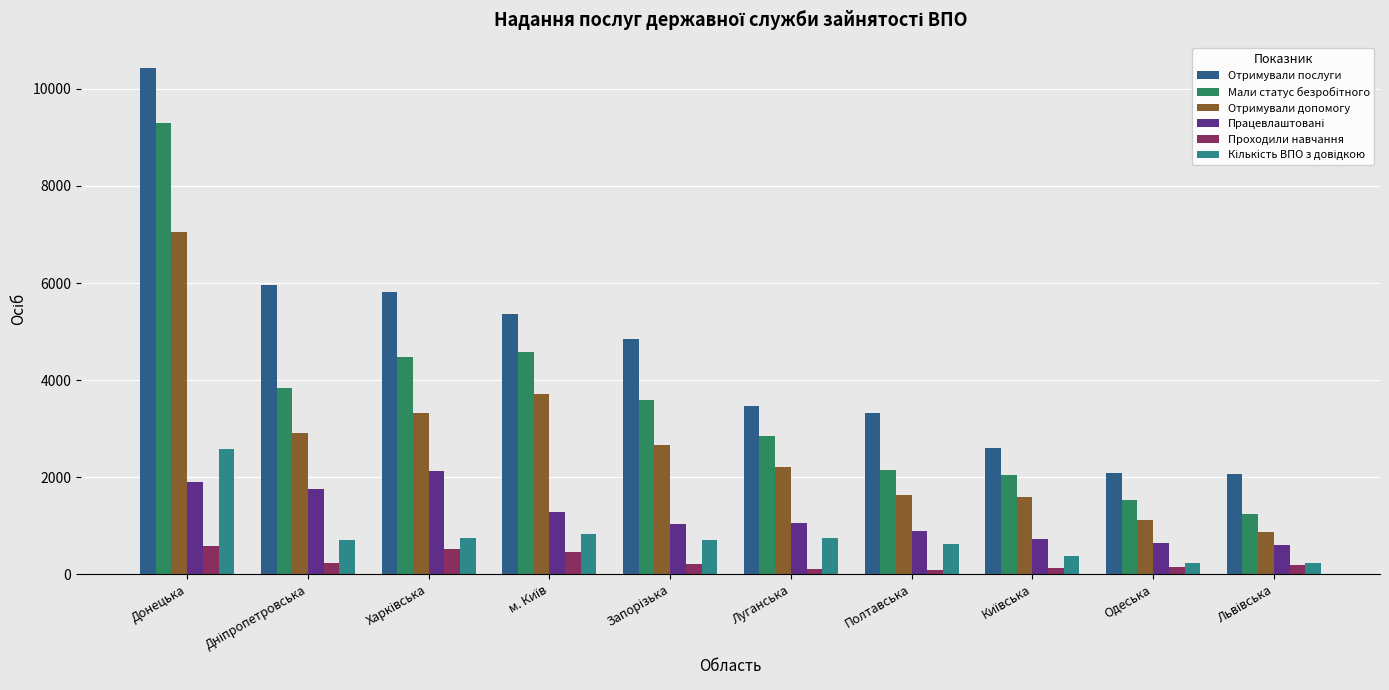

Does the chart contain any negative values?

No